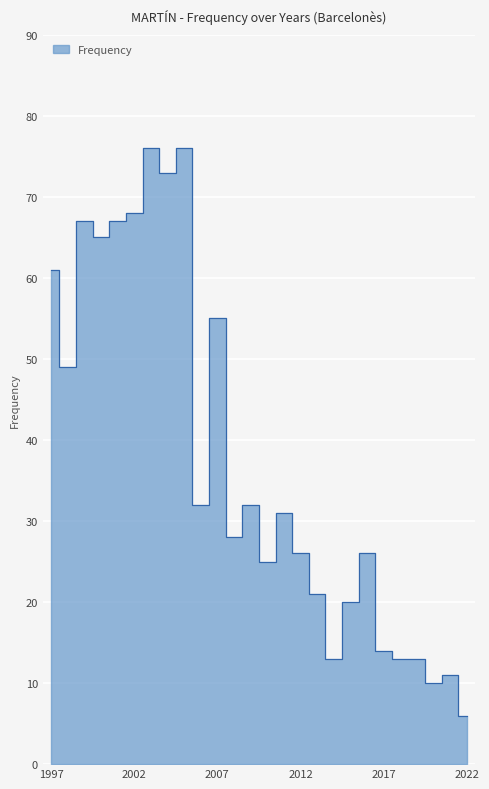

The value at 1998 is 49. True or false?

True